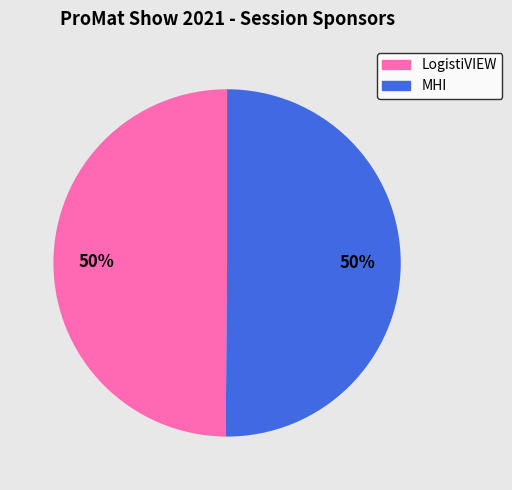

To the nearest percent, what percentage of the pie is LogistiVIEW?

50%